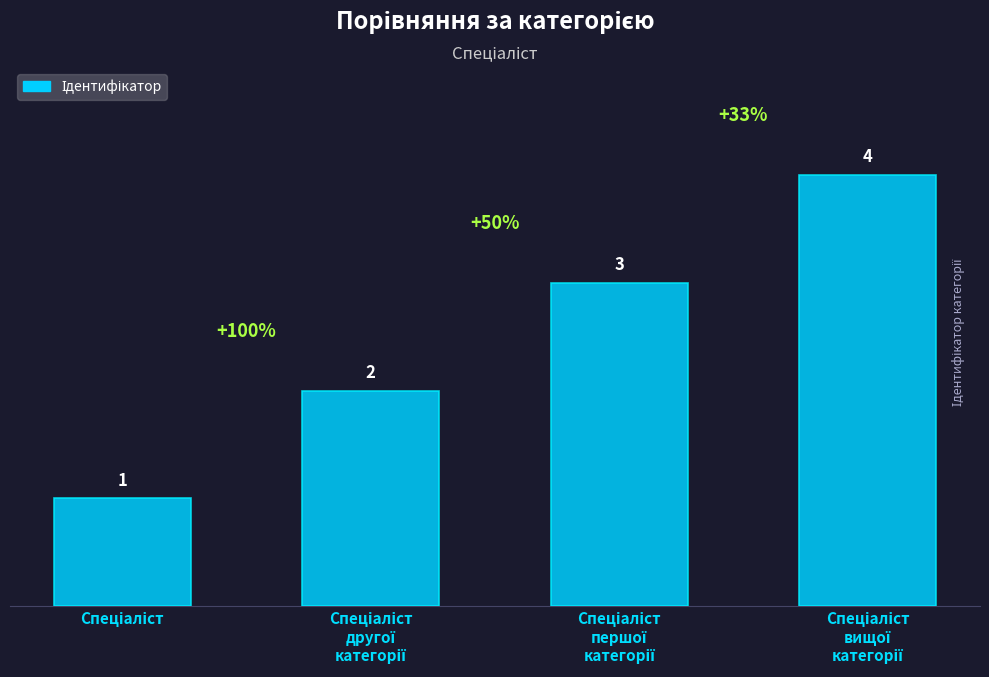

What is the sum of all values?

10